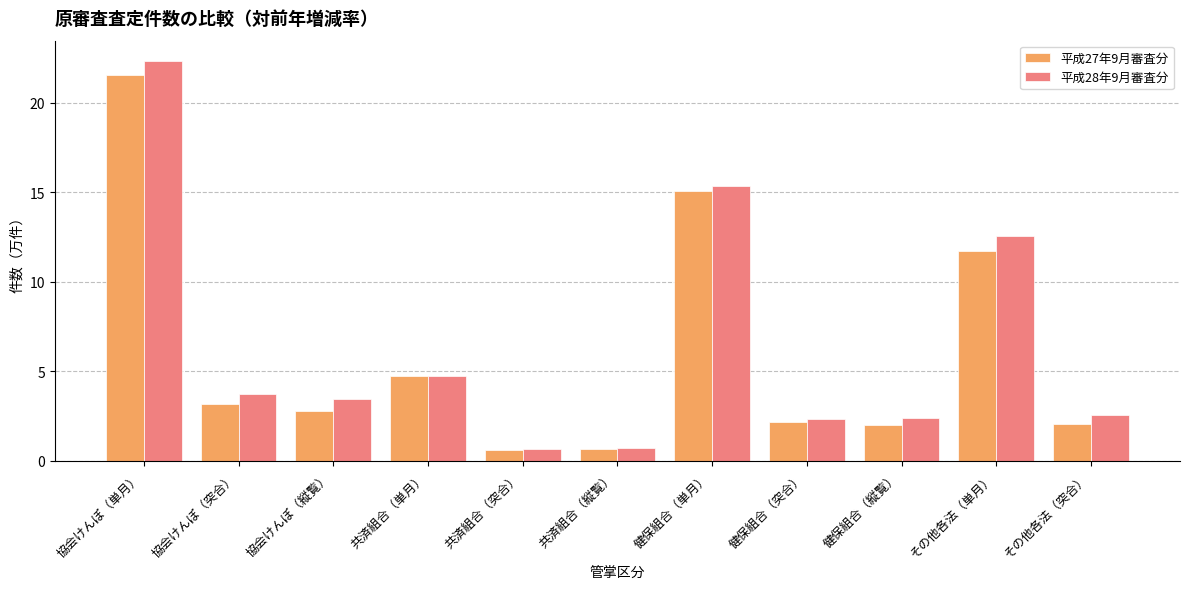

What is the maximum value shown in the chart?

22.4